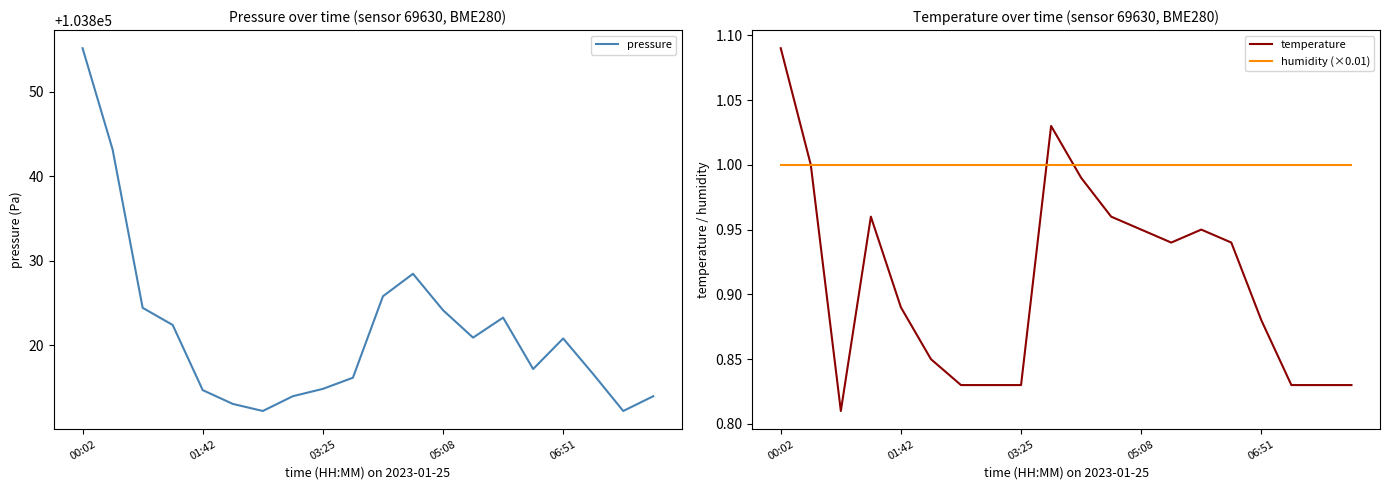

Which category has the highest value in the temperature series?

00:02